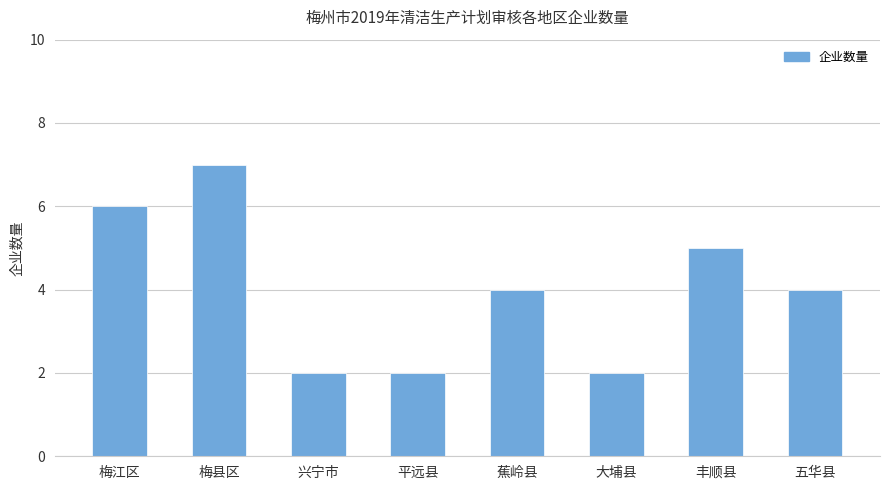

Read the value at 蕉岭县.

4